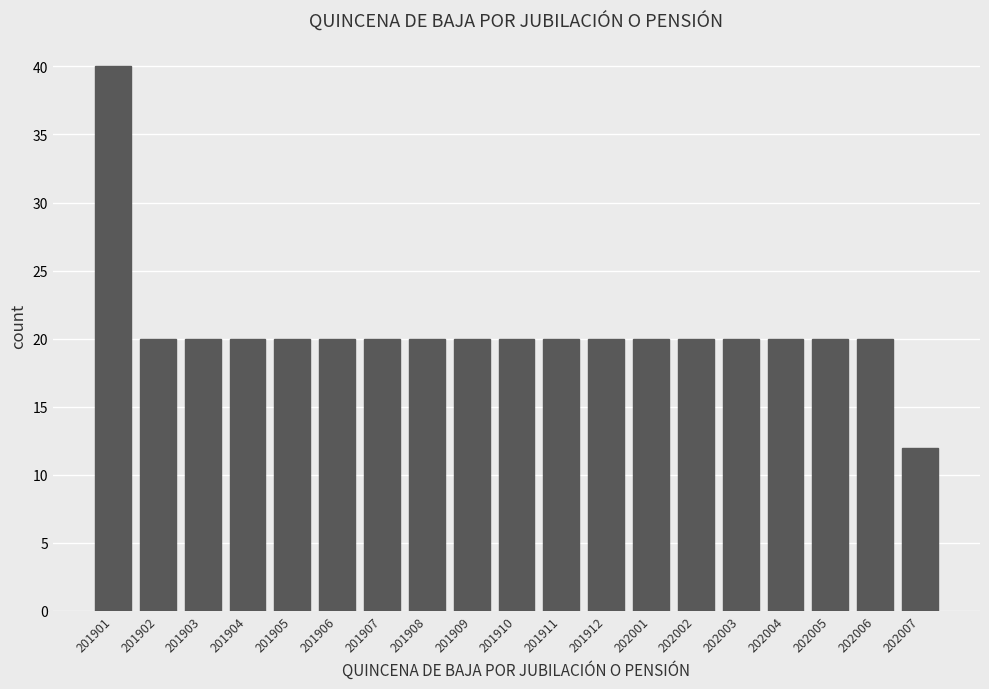

Reading right to left, transcribe all the data shown in this chart.

12	20	20	20	20	20	20	20	20	20	20	20	20	20	20	20	20	20	40